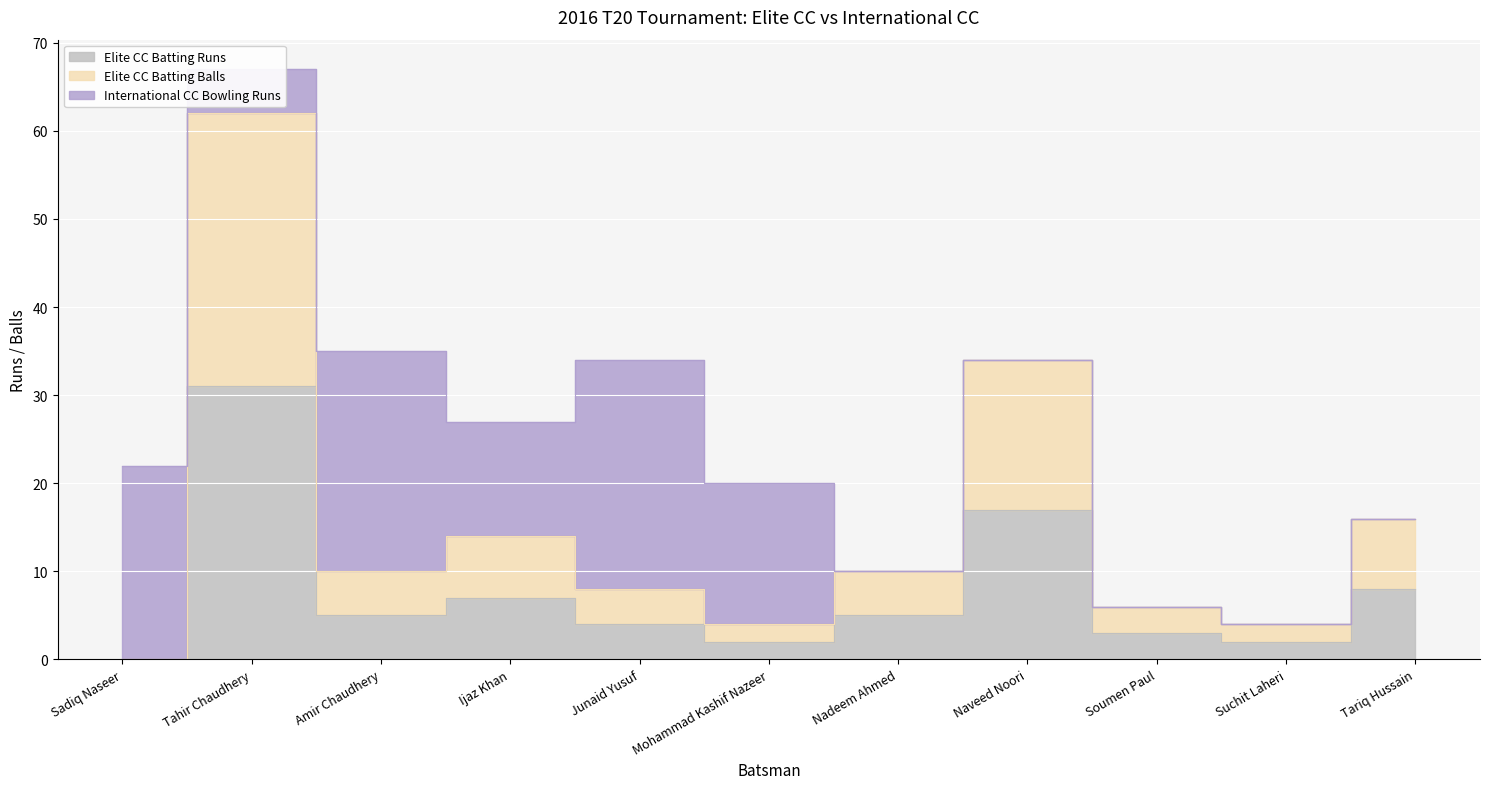

In Elite CC Batting Balls, how many points are higher than both neighbors (excluding endpoints)?

3